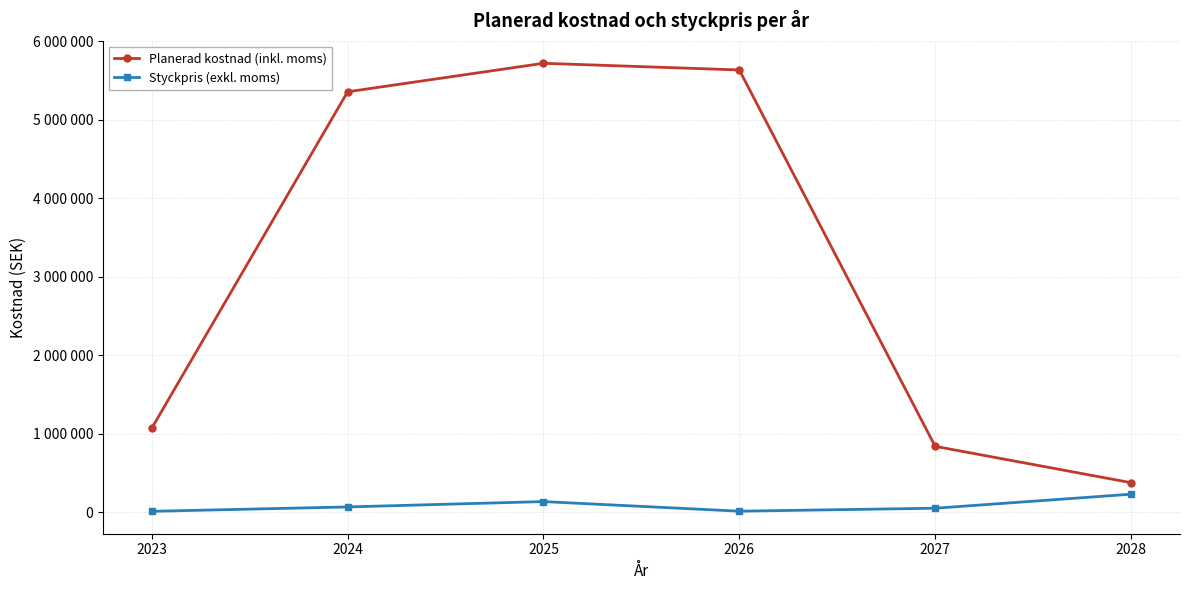

What is the approximate value of Styckpris (exkl. moms) at 2024?

68200.0